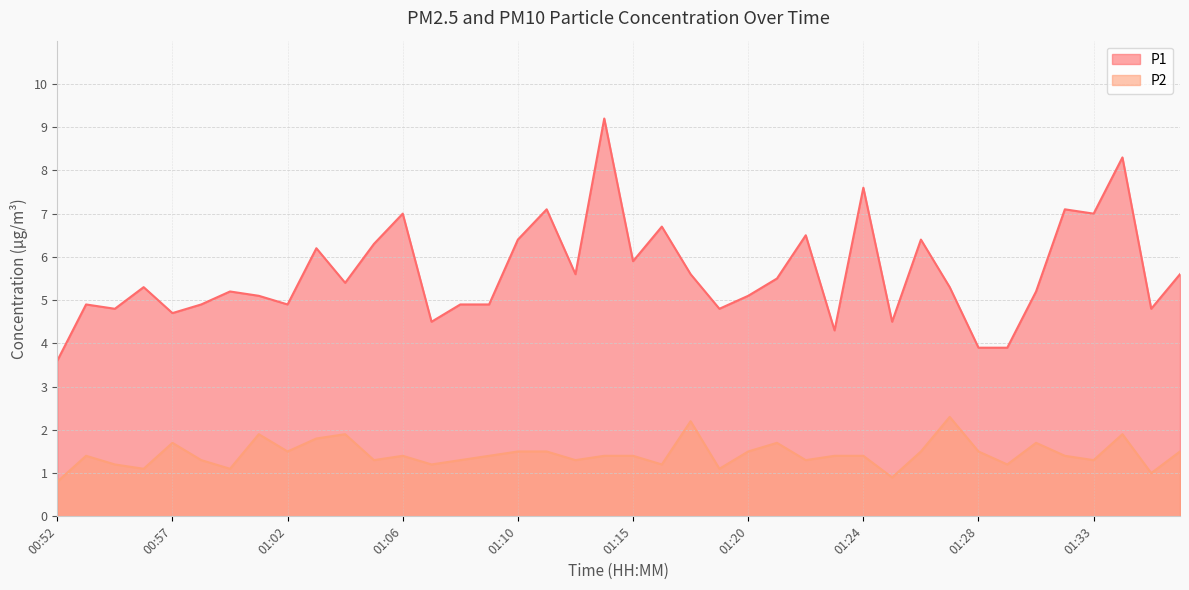

What is the highest value of the P1 series?

9.2